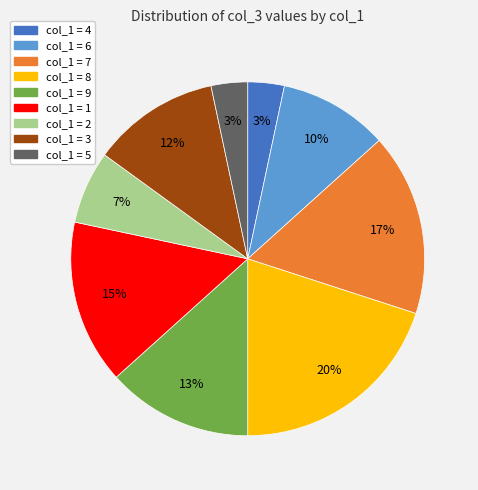

To the nearest percent, what is the average slice percentage?

11%